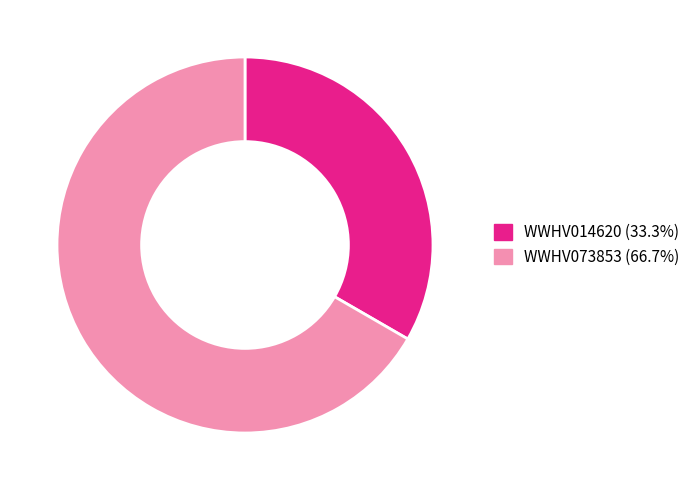

What is the largest slice in the pie chart?

WWHV073853